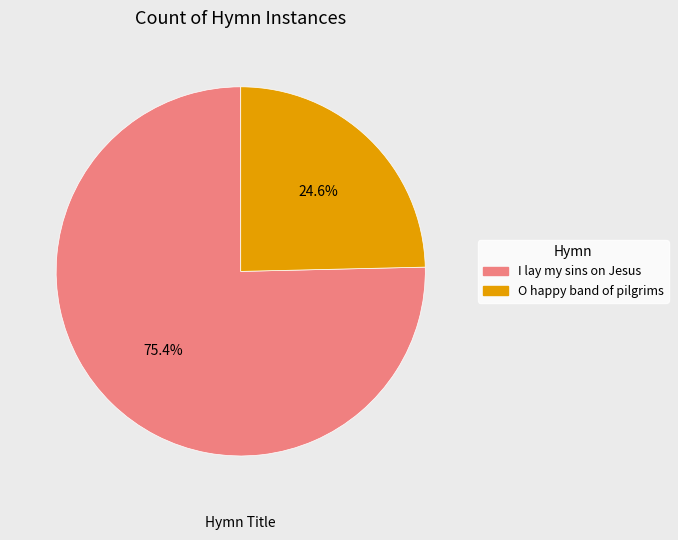

How many slices are in this pie chart?

2